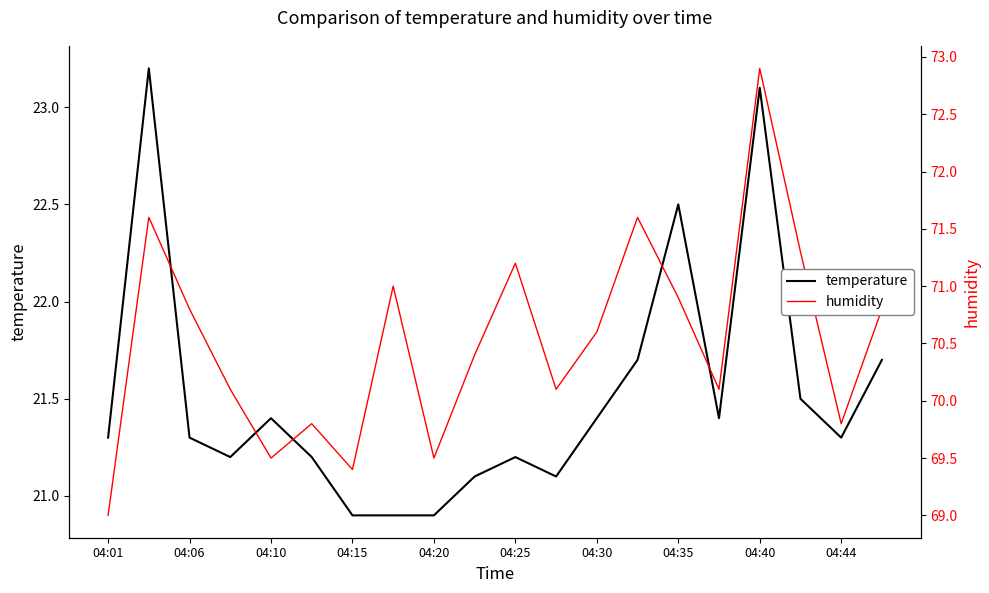

What is the lowest value of the humidity series?

69.0